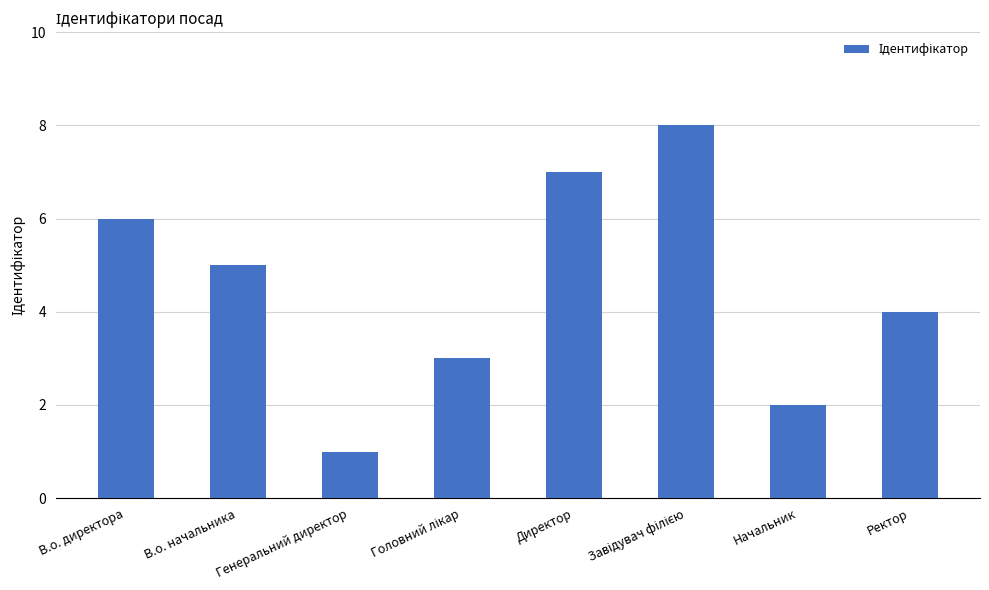

What is the smallest value displayed?

1